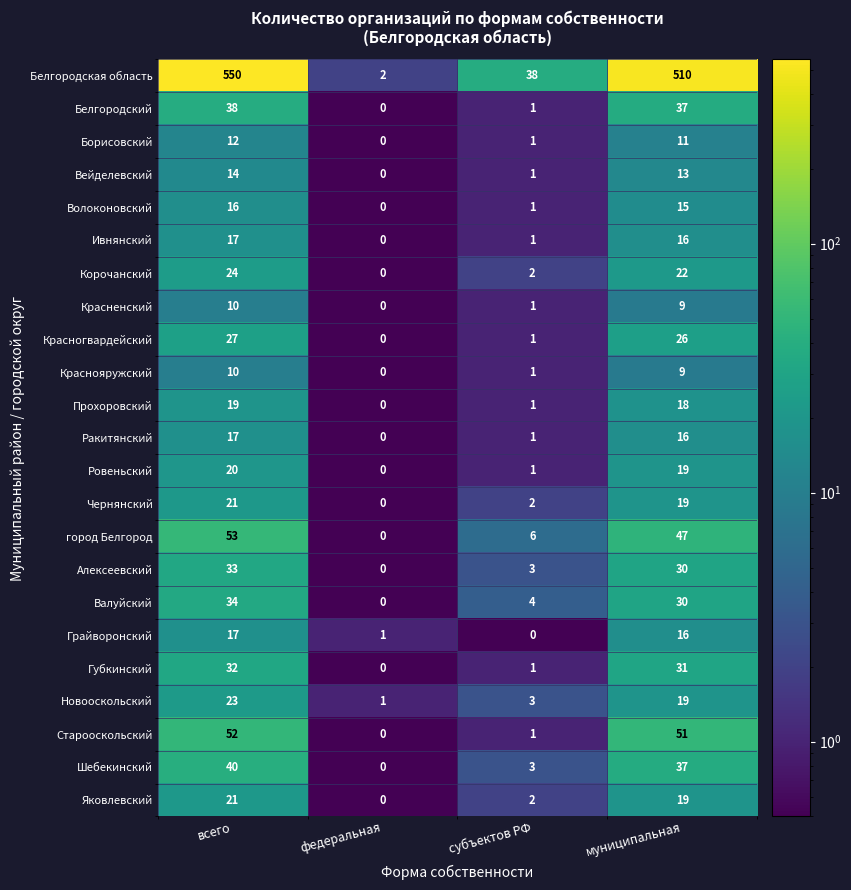

Which series changed the most between субъектов РФ and муниципальная?

Белгородская область